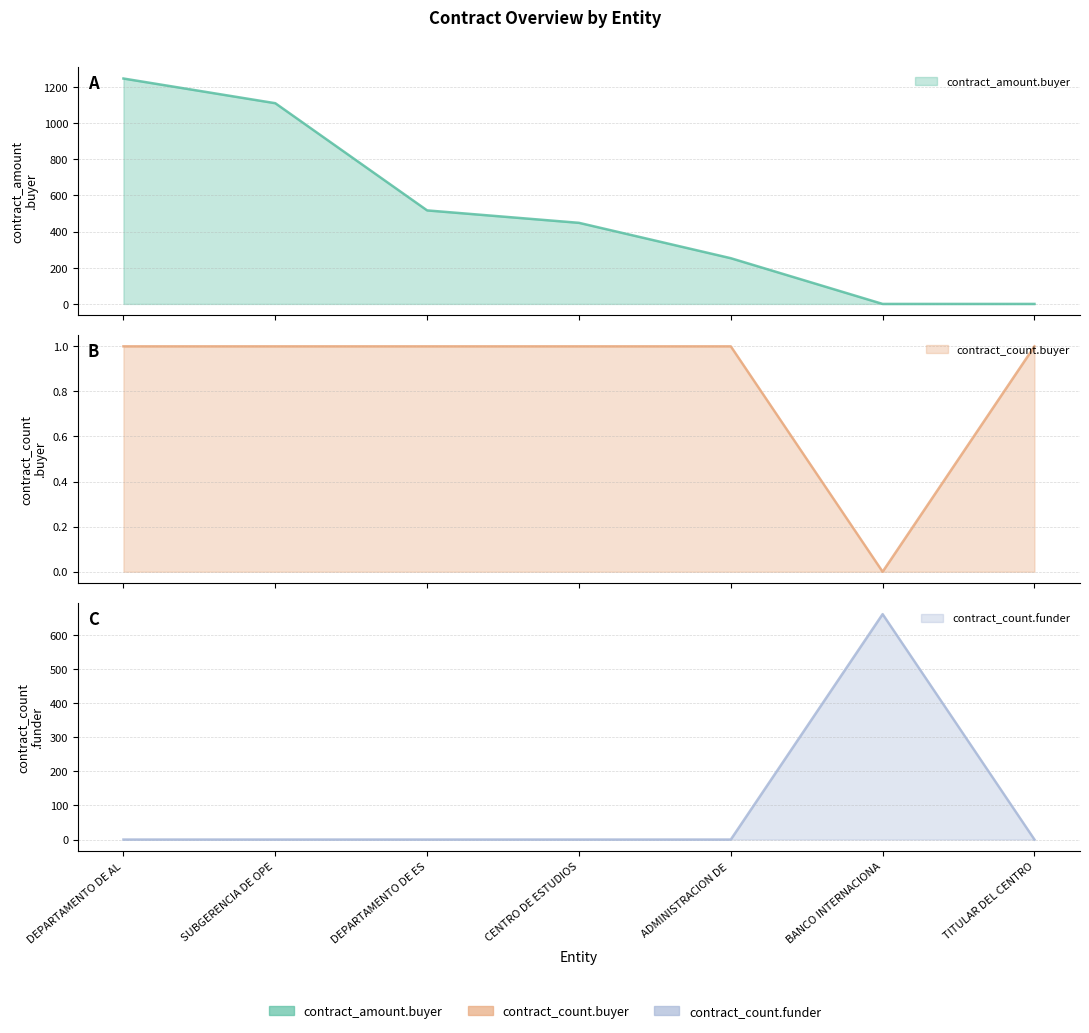

What is the spread (max minus min) of values at DEPARTAMENTO DE AL?

1246.5